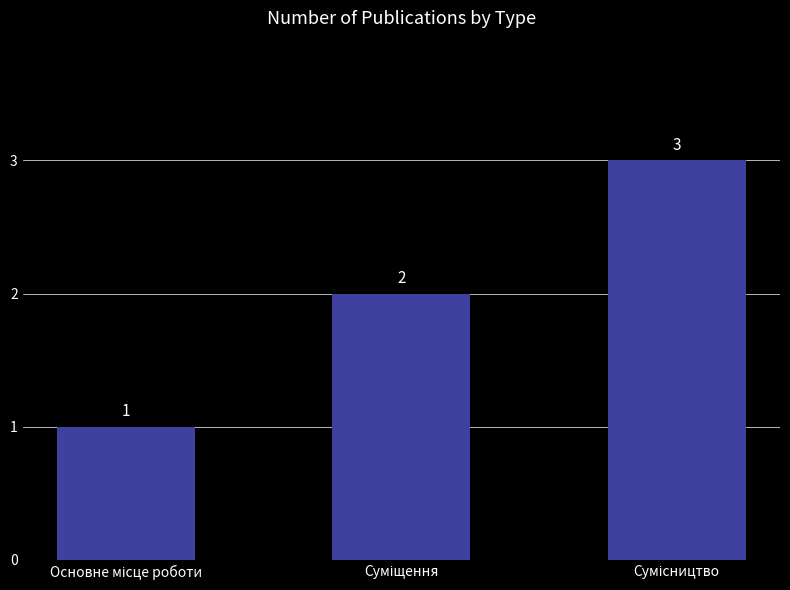

Are the bars grouped side by side (vs. stacked)?

No